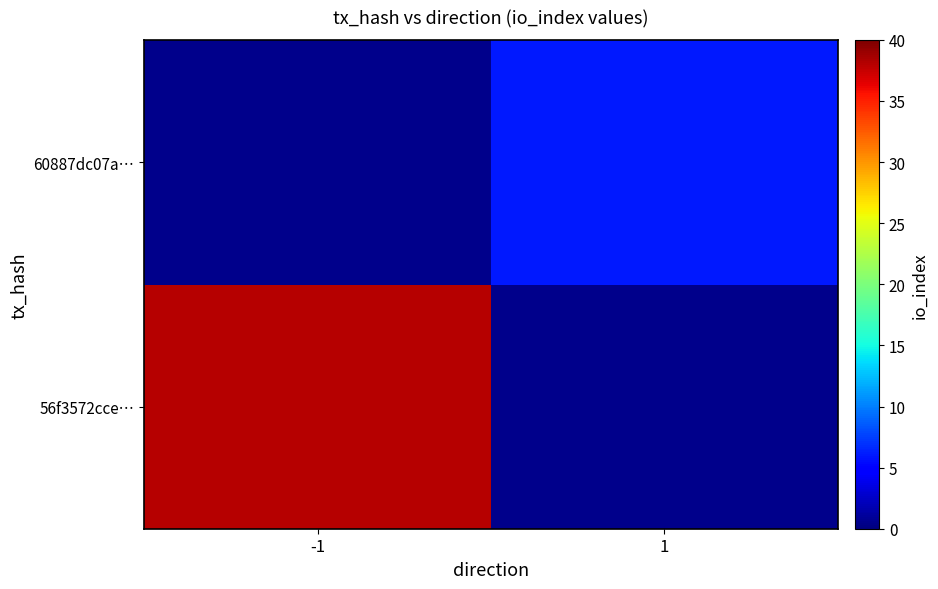

What is the sum of the 60887dc07a… values at -1 and 1?

6